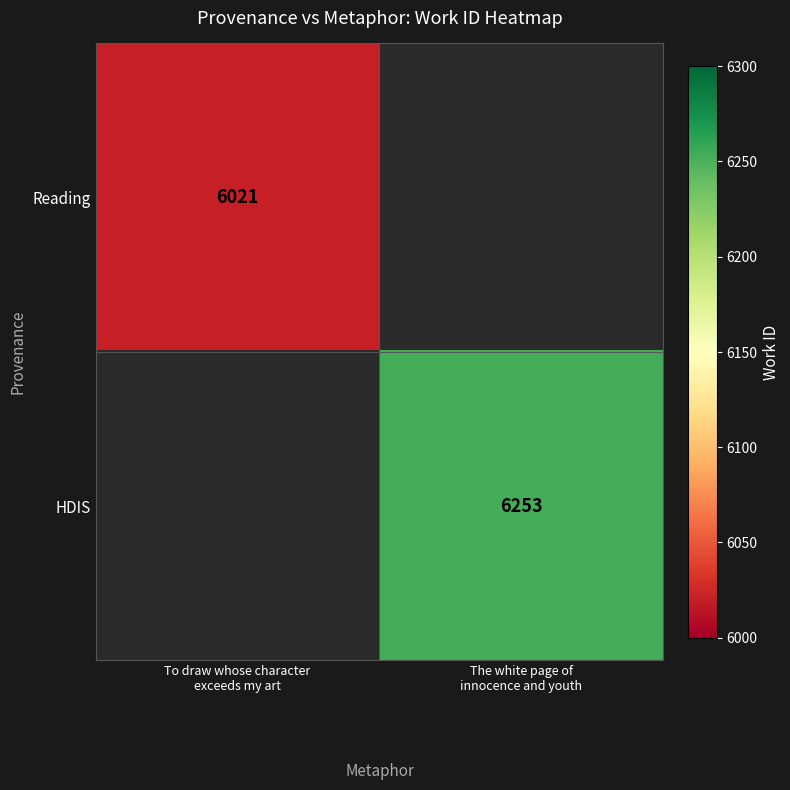

How many distinct data groups are displayed?

2